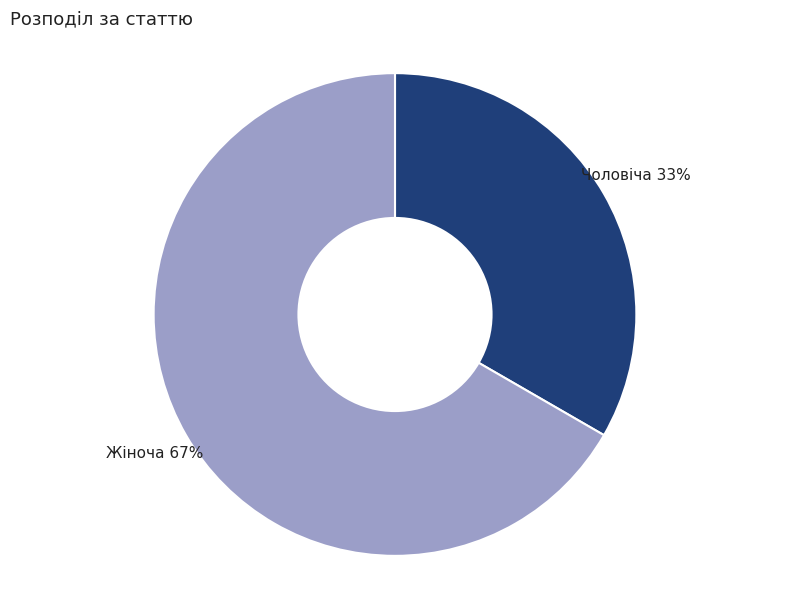

Is the sum of Жіноча 67% and Чоловіча 33% greater than half?

Yes